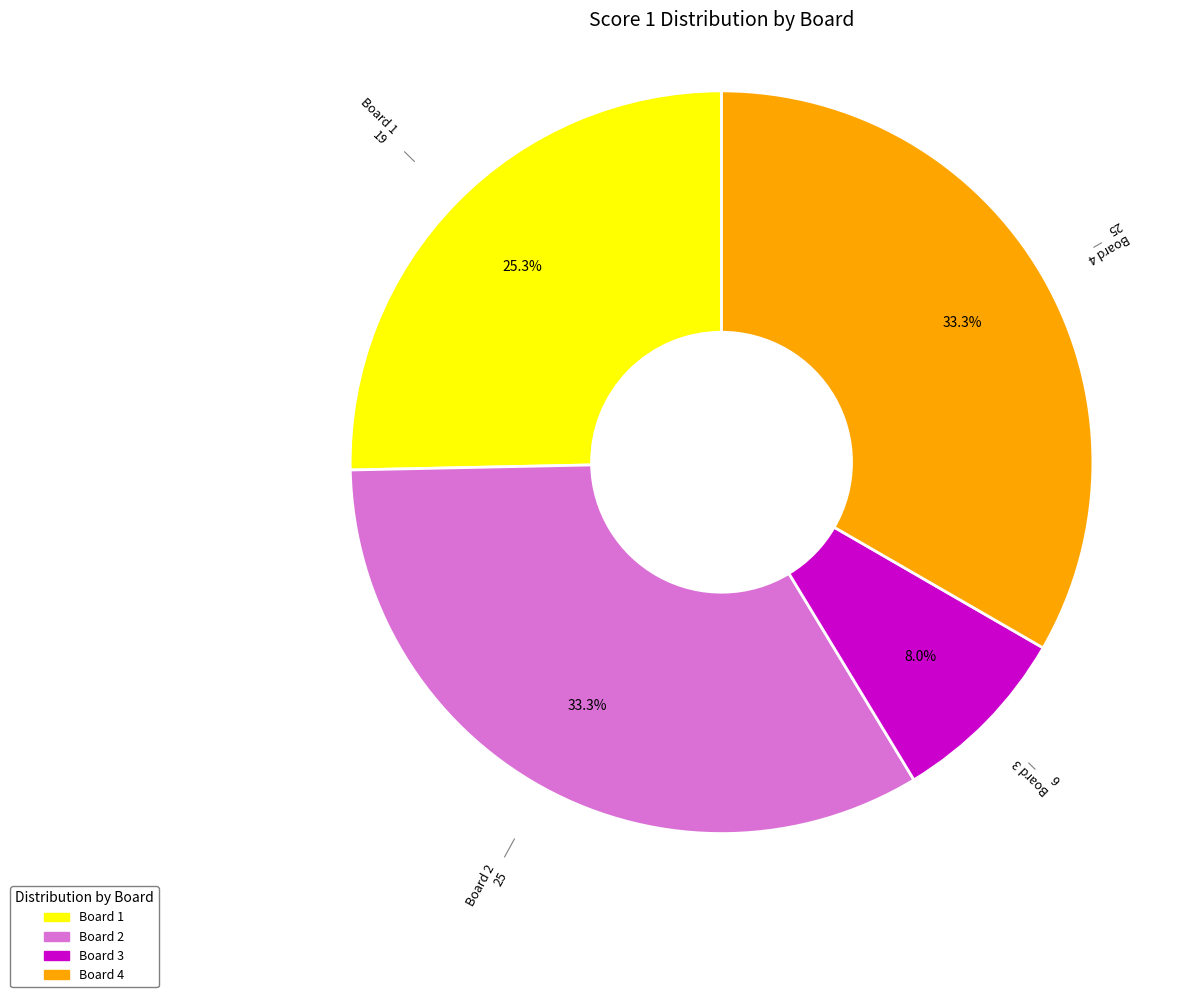

Does Board 2 represent more than half of the total?

No